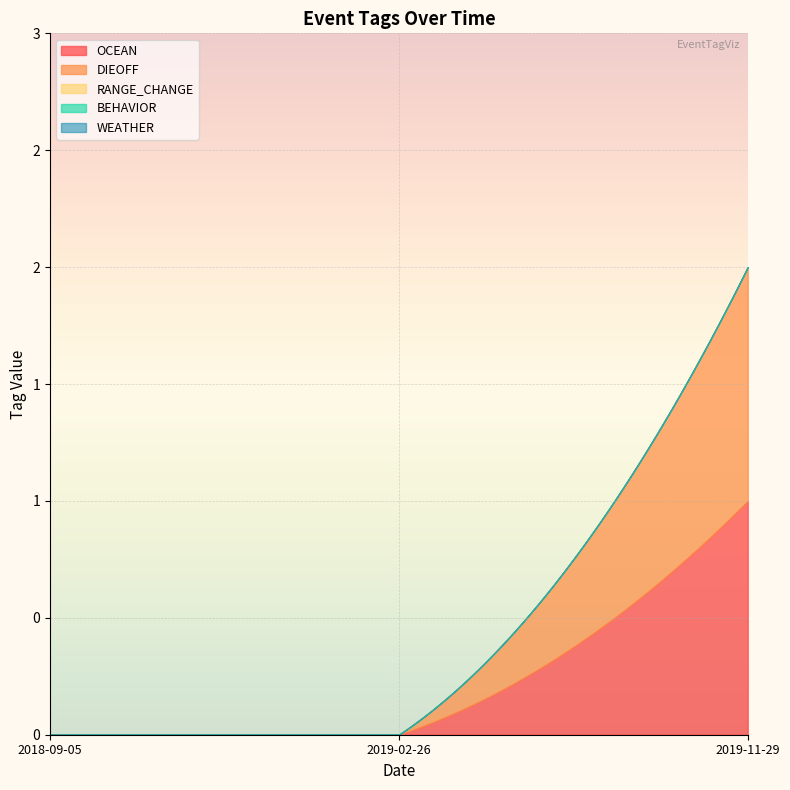

True or false: DIEOFF has a value of 0 at 2019-02-26.

True